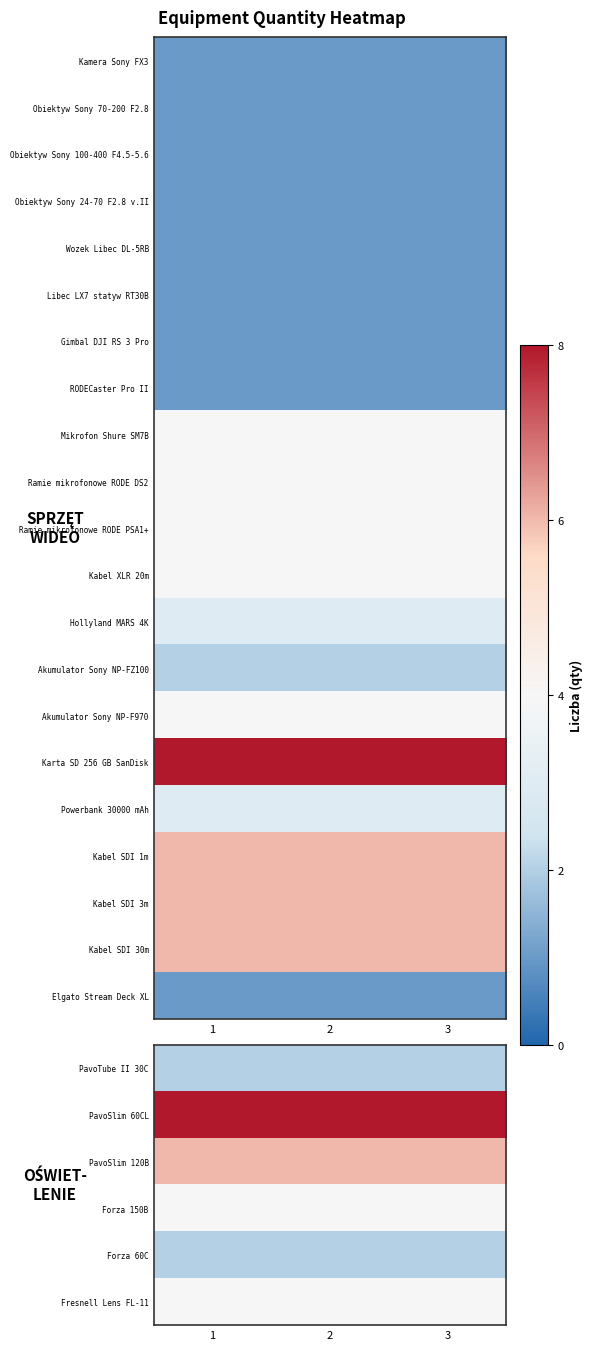

What is the smallest value displayed?

1